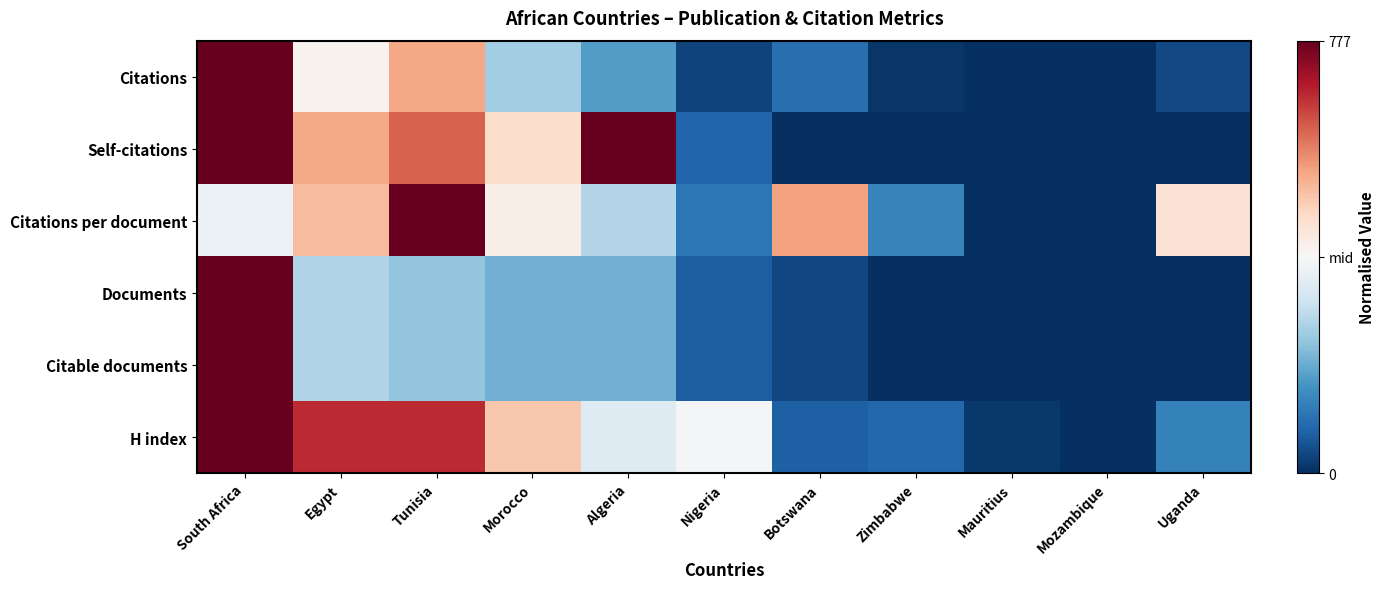

At South Africa, list the series in order from largest to smallest.

Citations, Self-citations, Documents, Citable documents, H index, Citations per document